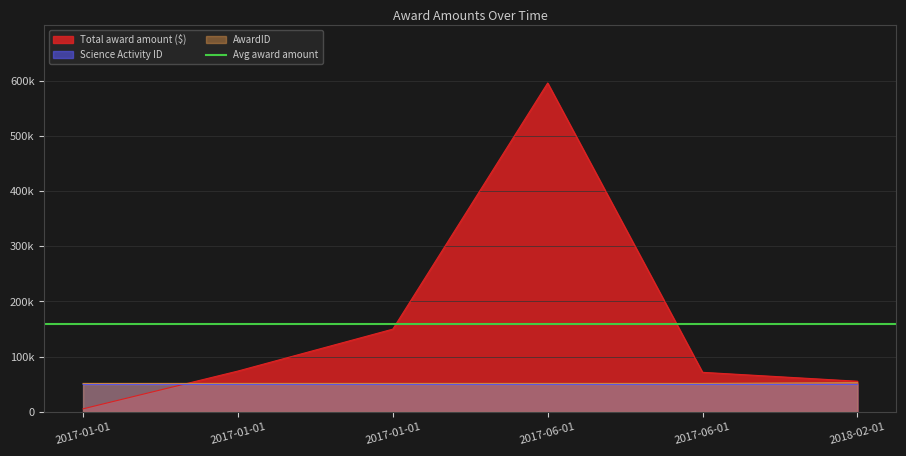

At which label does Total award amount ($) reach its peak?

2017-06-01